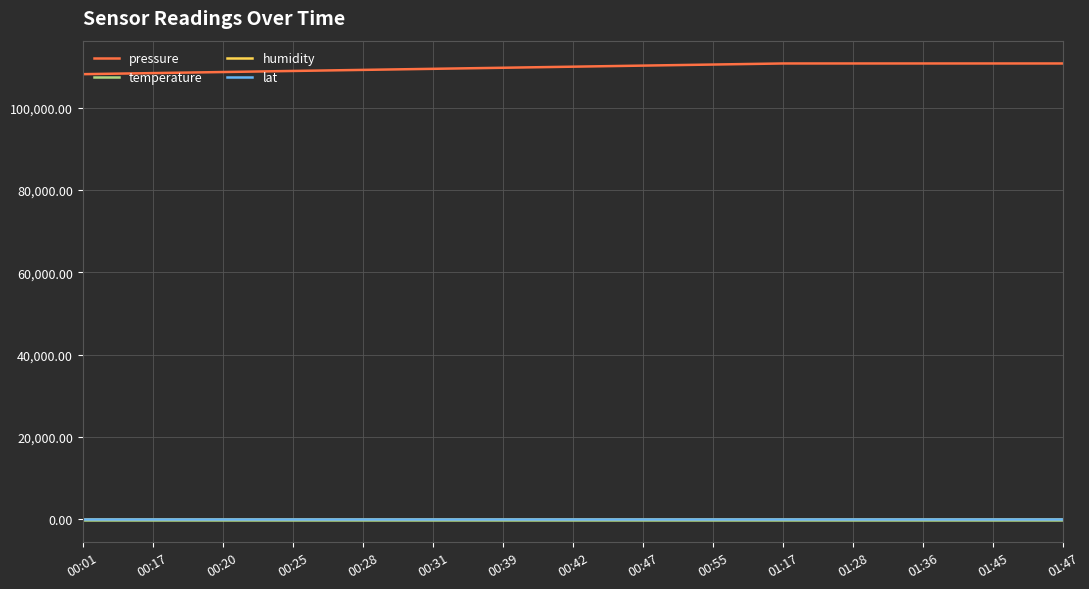

What is the greatest value displayed?

110818.5